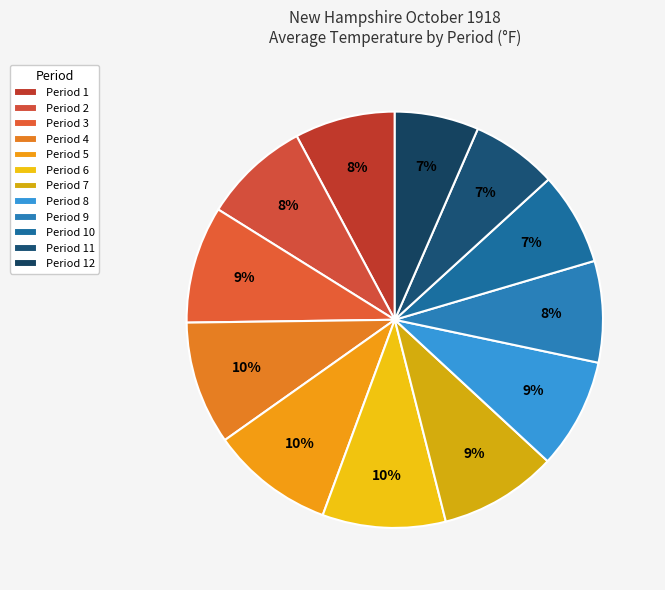

Count the number of slices in the pie.

12